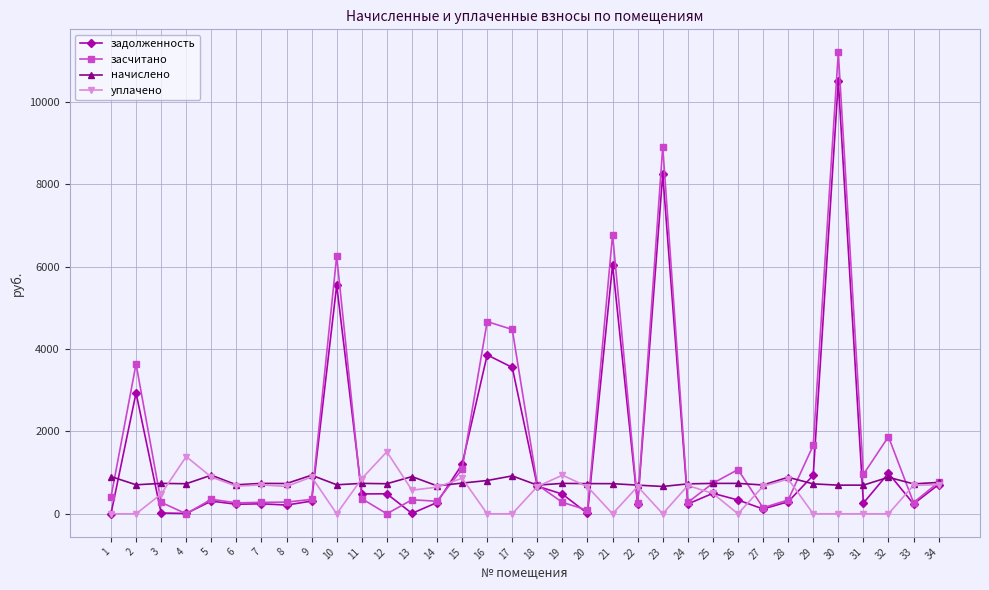

Which series has the largest range (max minus min)?

засчитано